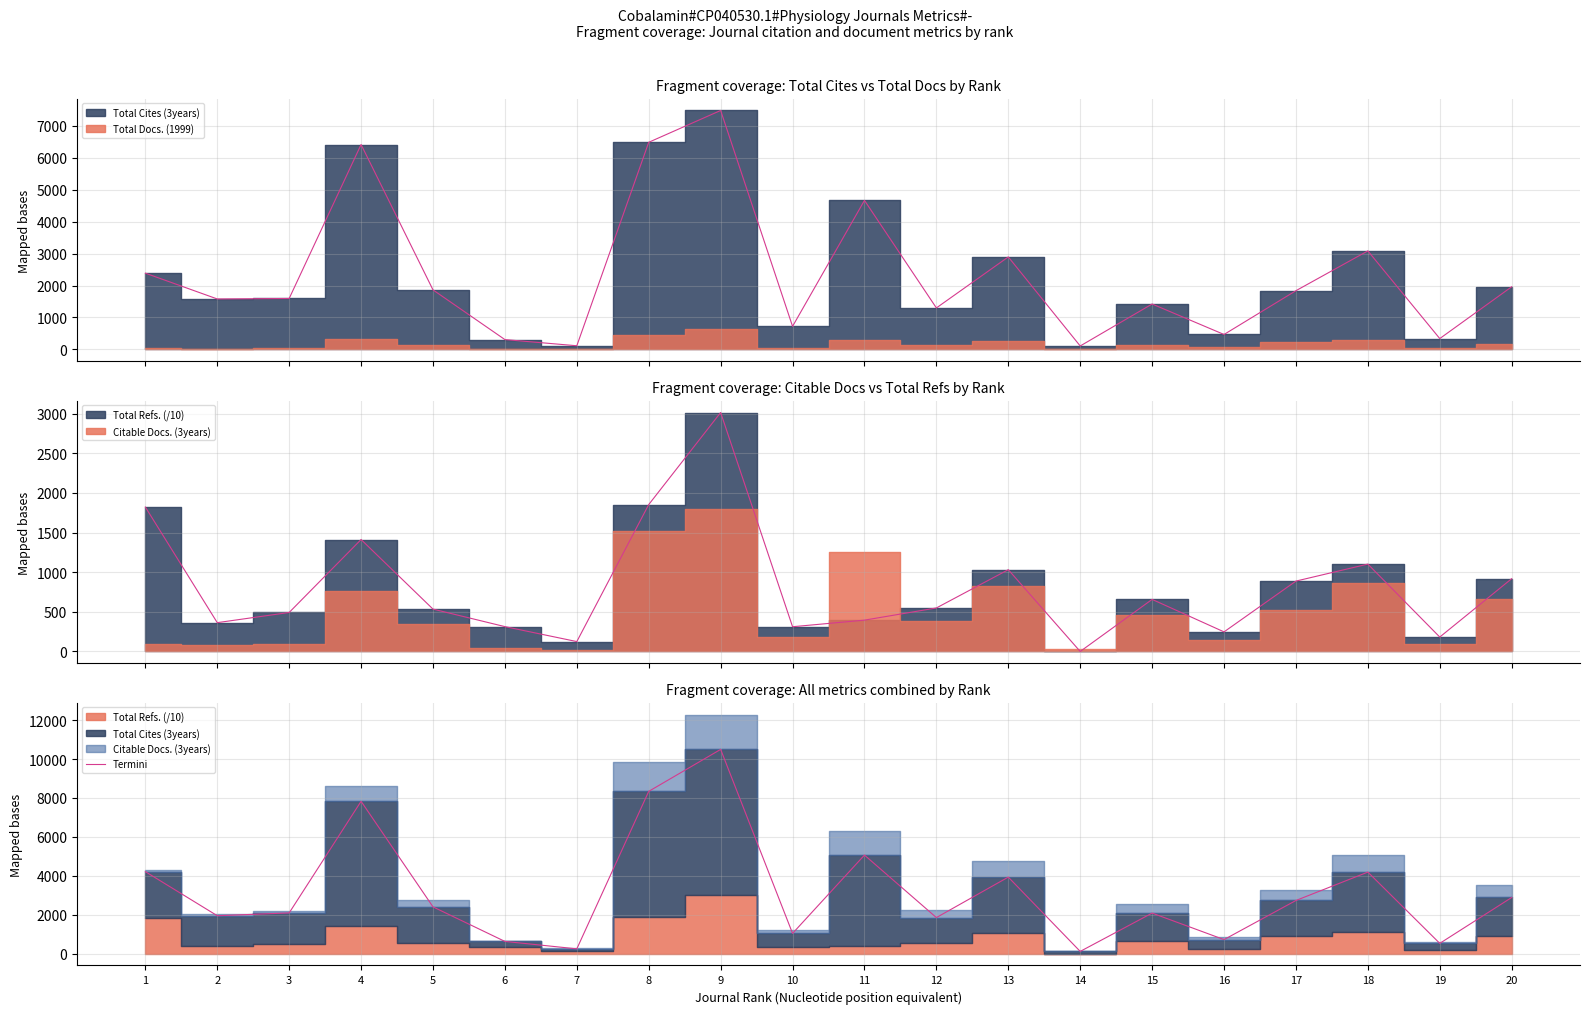

What is the smallest value displayed?

108.0